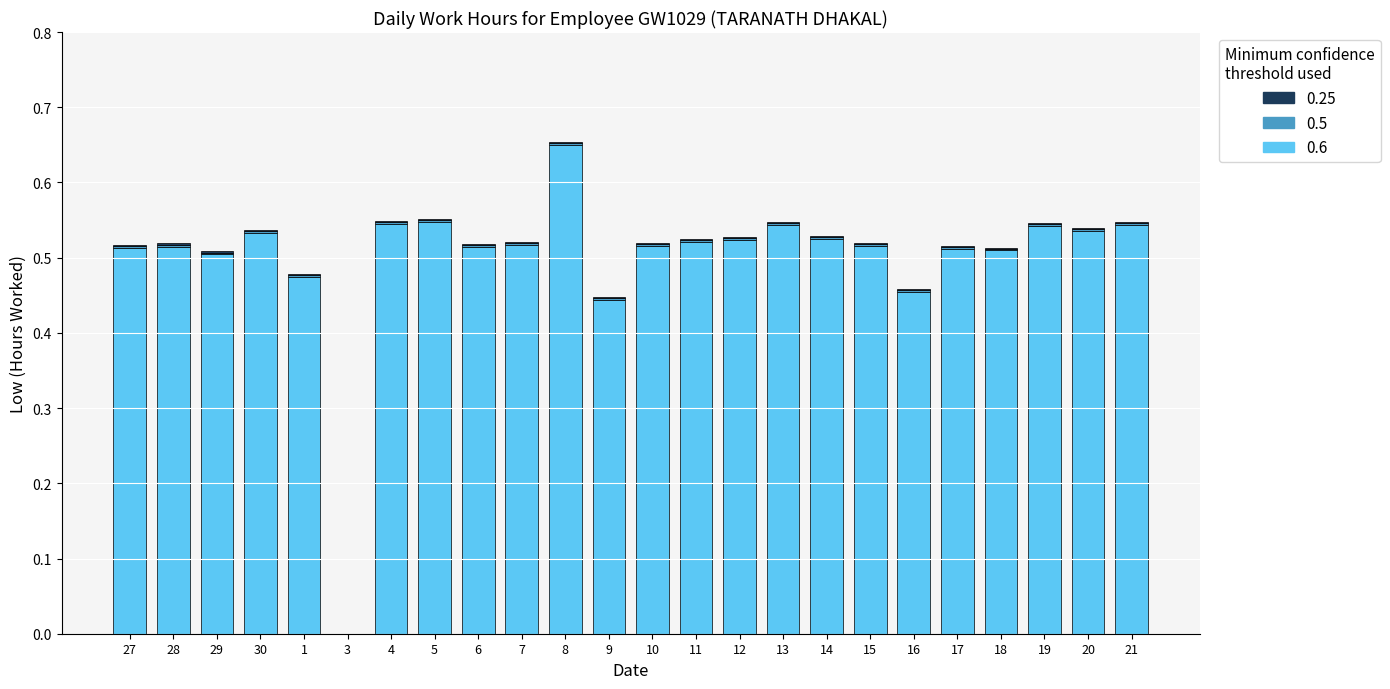

At which category is the sum across all series the highest?

8